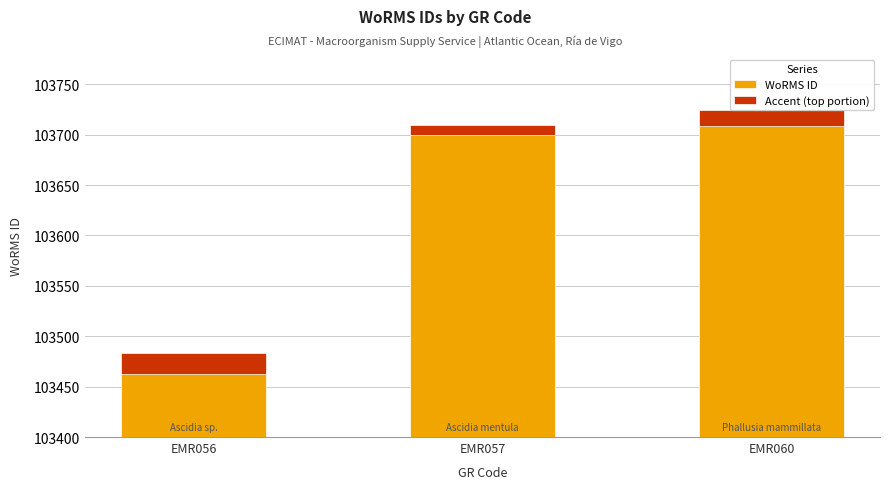

Which series has the largest total across all categories?

WoRMS ID